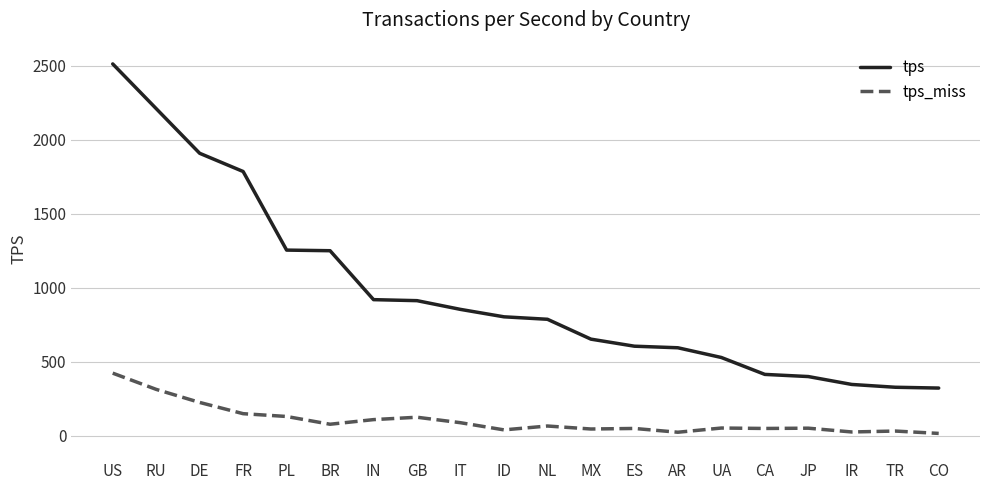

What is the total value across all series at JP?

453.2